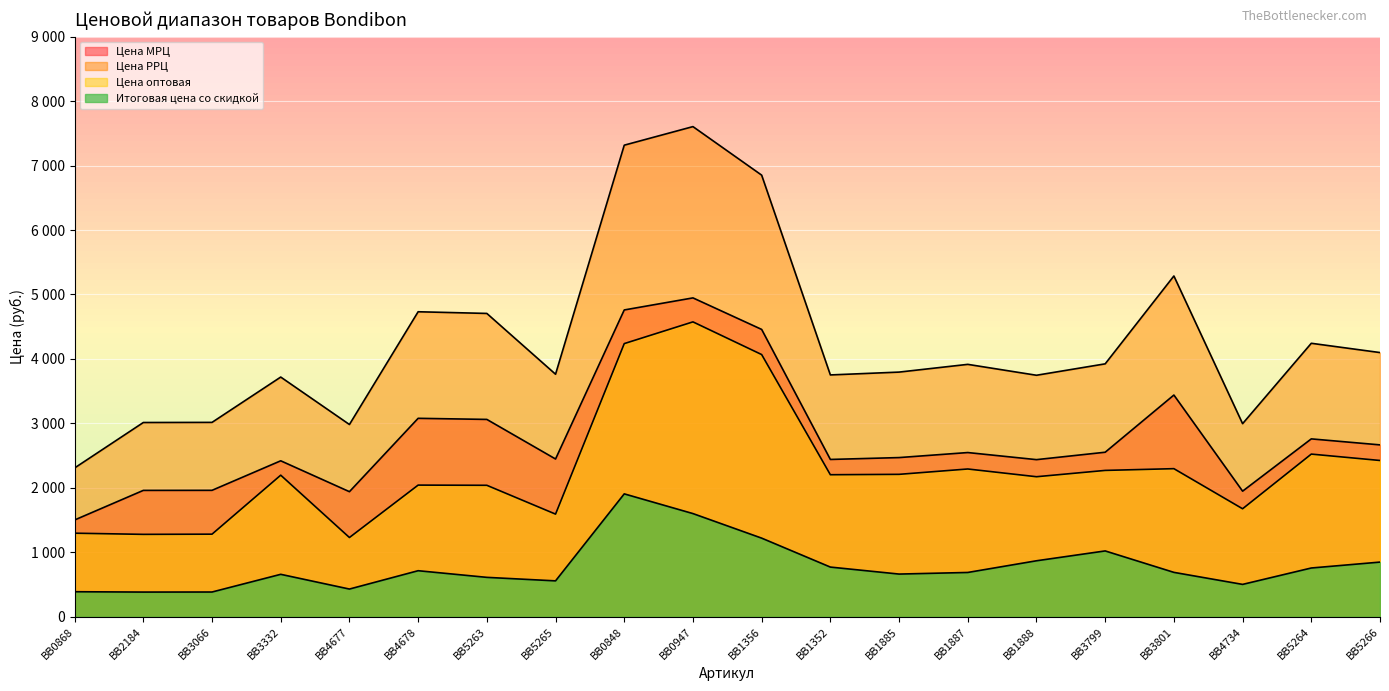

What is the average value of the Итоговая цена со скидкой series?

783.6